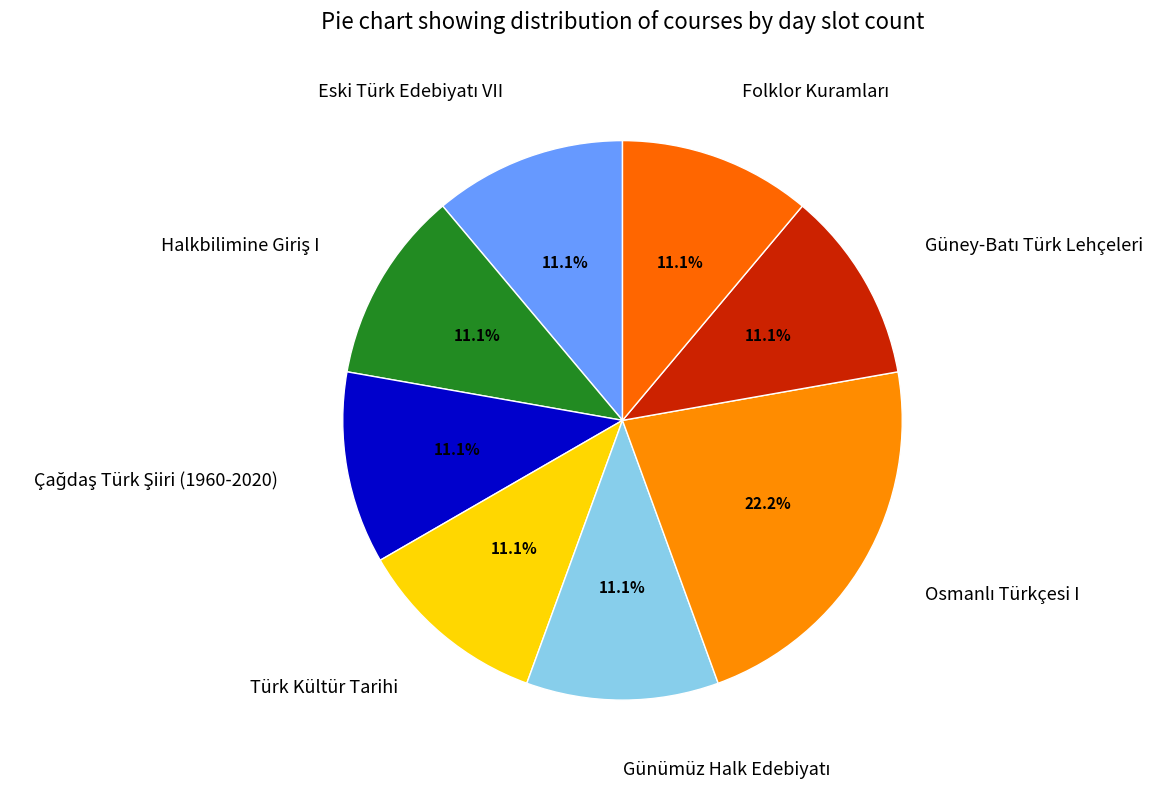

Which category has the smallest portion of the pie?

Eski Türk Edebiyatı VII